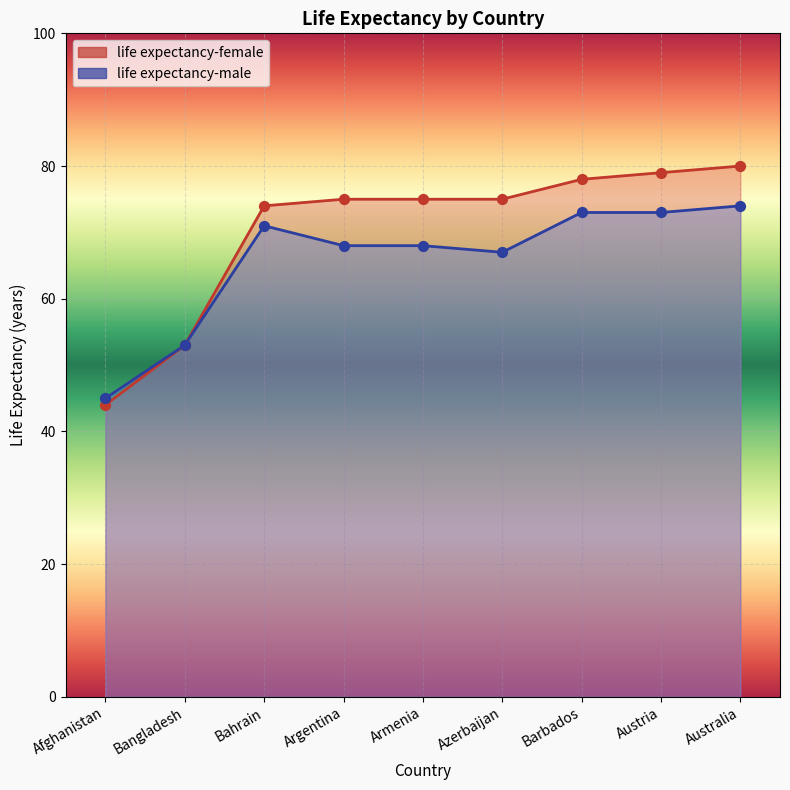

Which series contains the highest Y value?

life expectancy-female